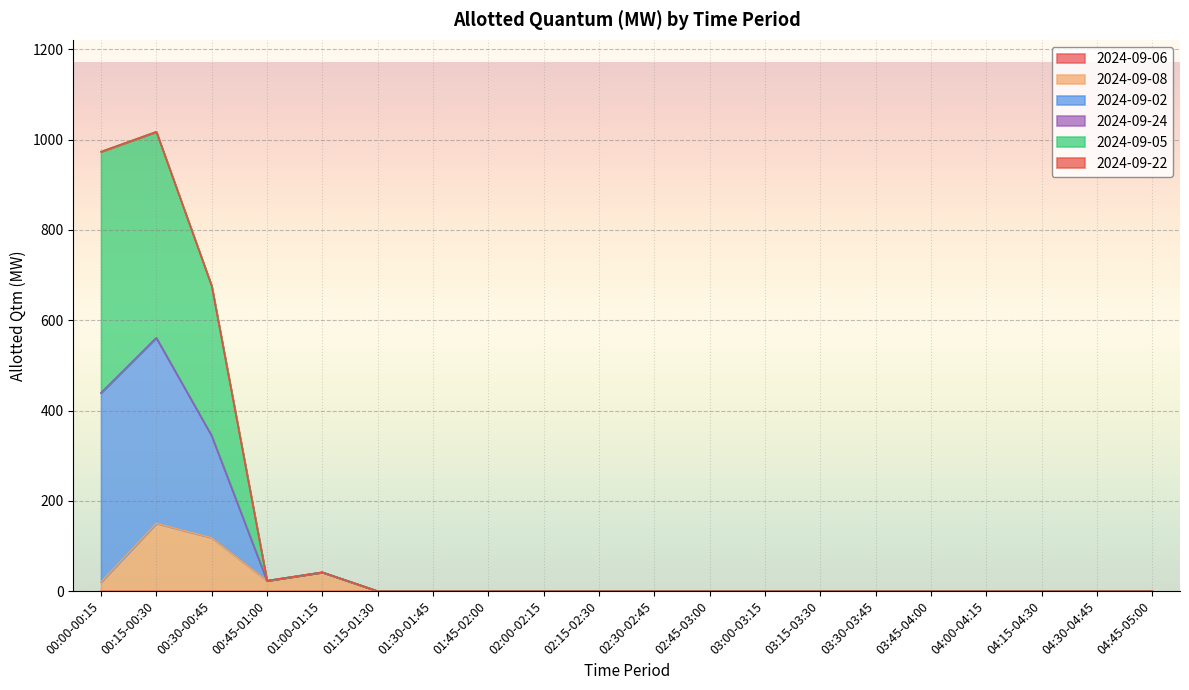

What is the sum of all 2024-09-08 values?

353.0